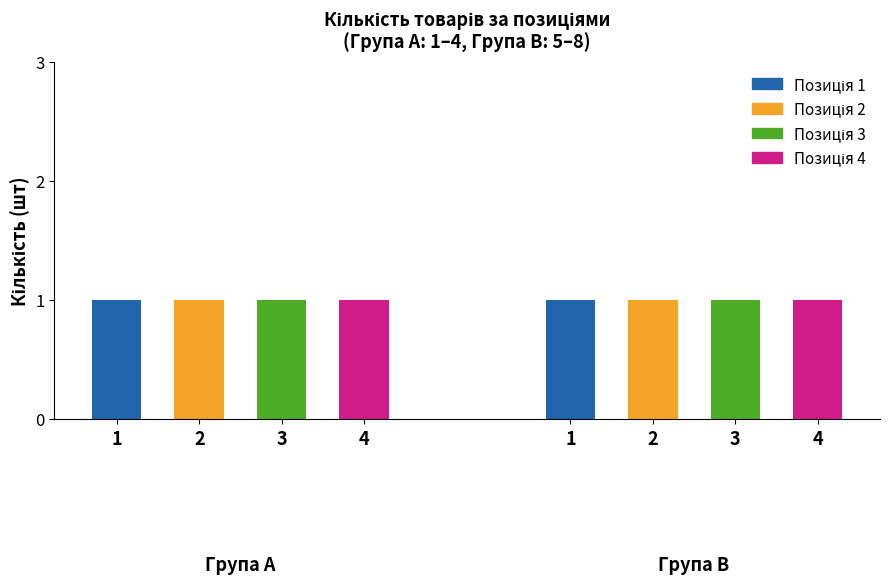

Which category has the highest value across all series?

7